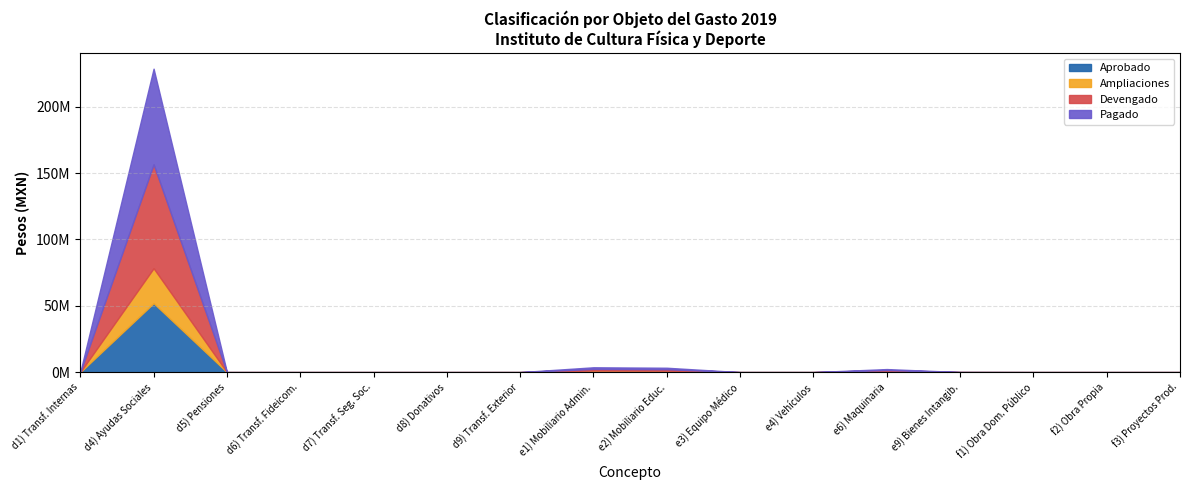

Which series has the largest range (max minus min)?

Devengado